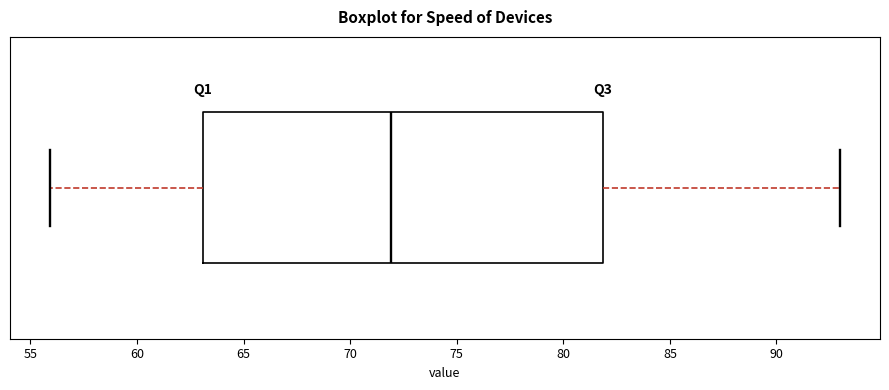

Where does the right whisker of the box end on the x-axis? The values are not printed on the chart, so give them approximately, as read against the axis.

93